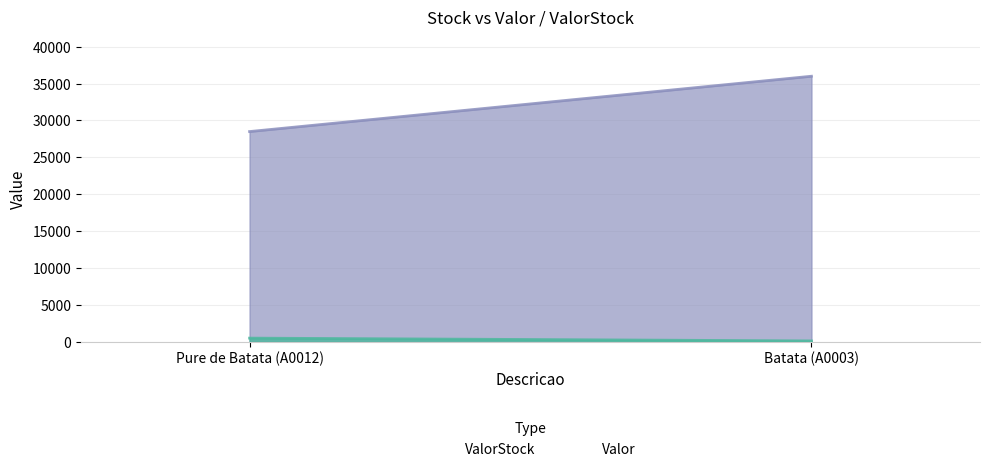

How many lines are shown in the chart?

2